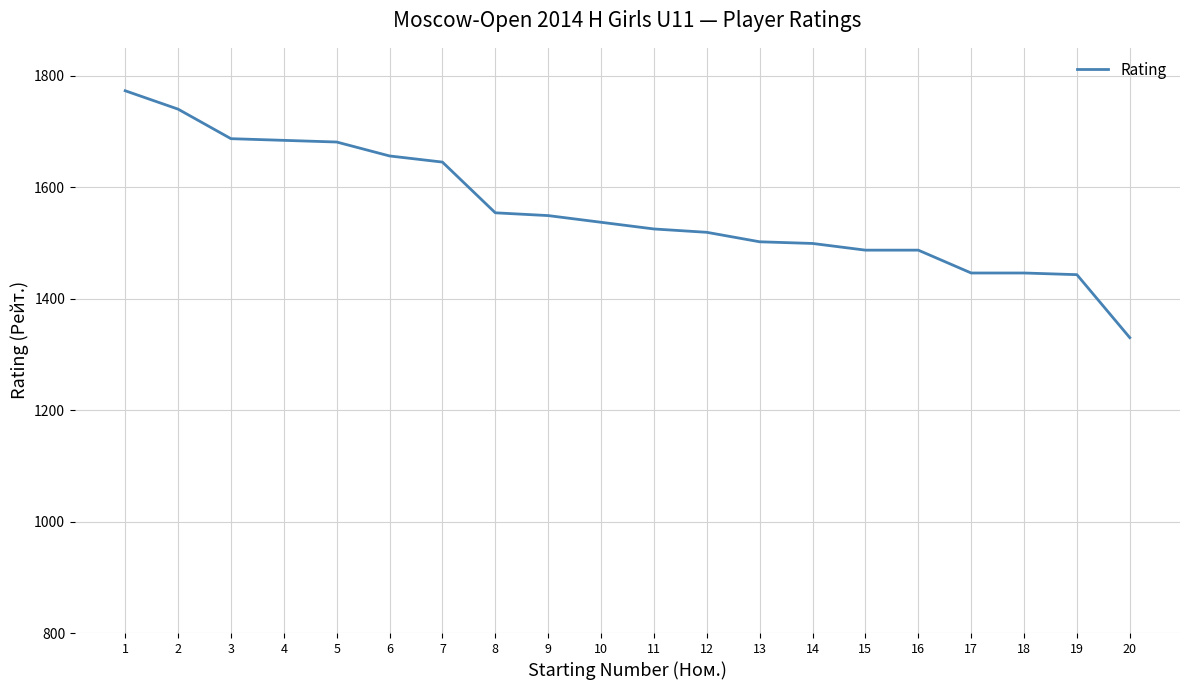

The chart shows a value of 462 at 20. True or false?

False